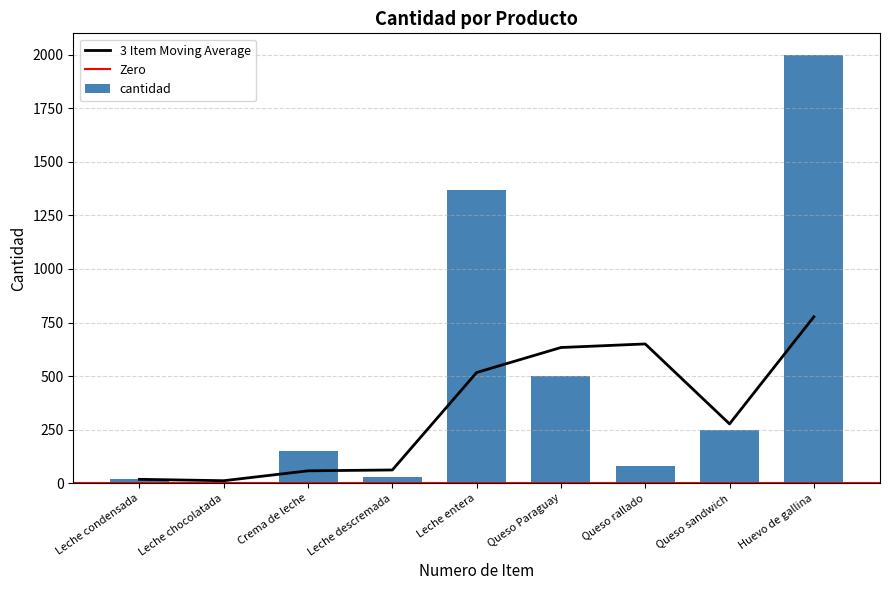

True or false: cantidad has a value of 250 at Queso sandwich.

True